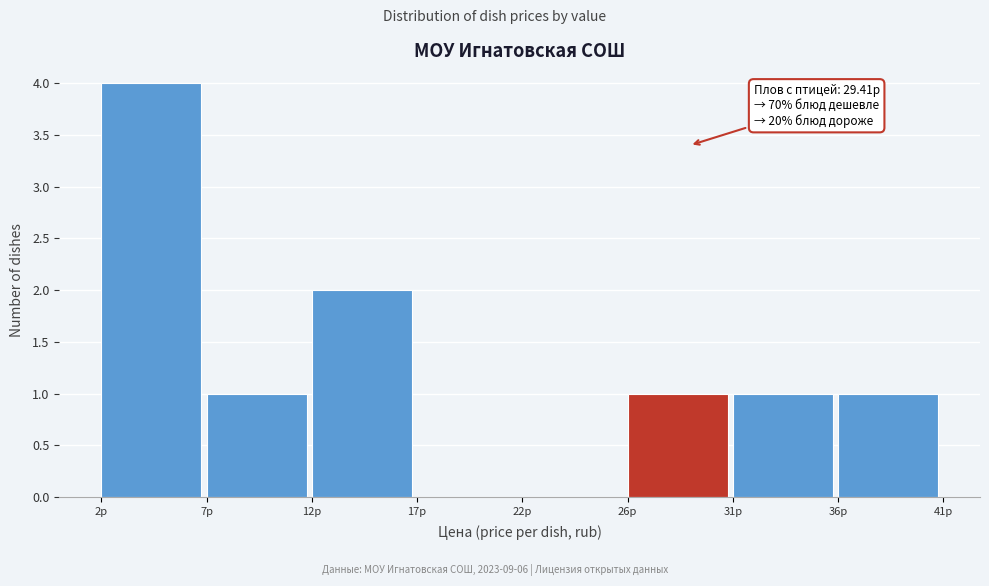

Reading left to right, list all the values displayed in this chart.

2р=4	7р=1	12р=2	17р=0	22р=0	26р=1	31р=1	36р=1